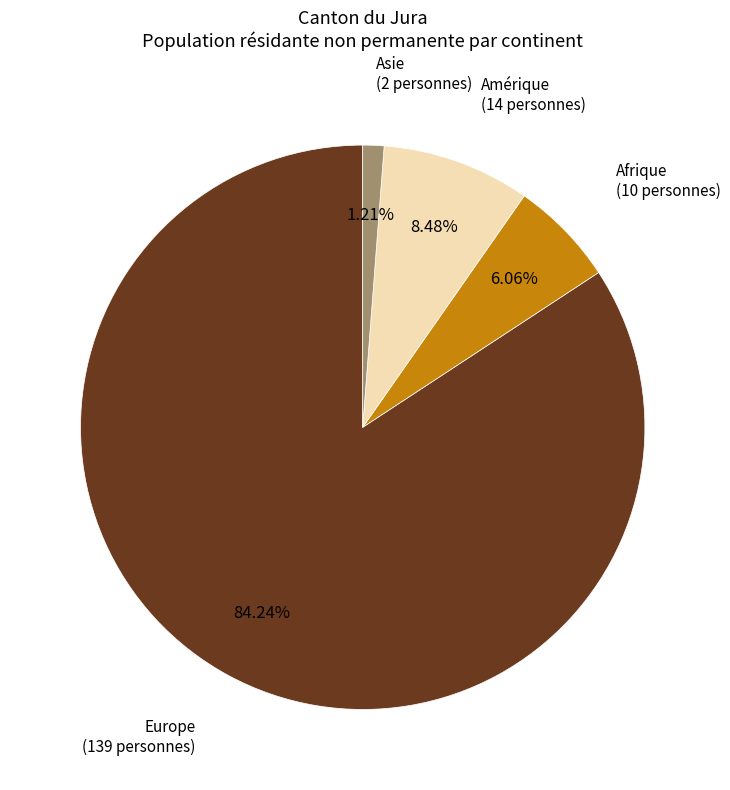

Does any single category account for the majority?

Yes